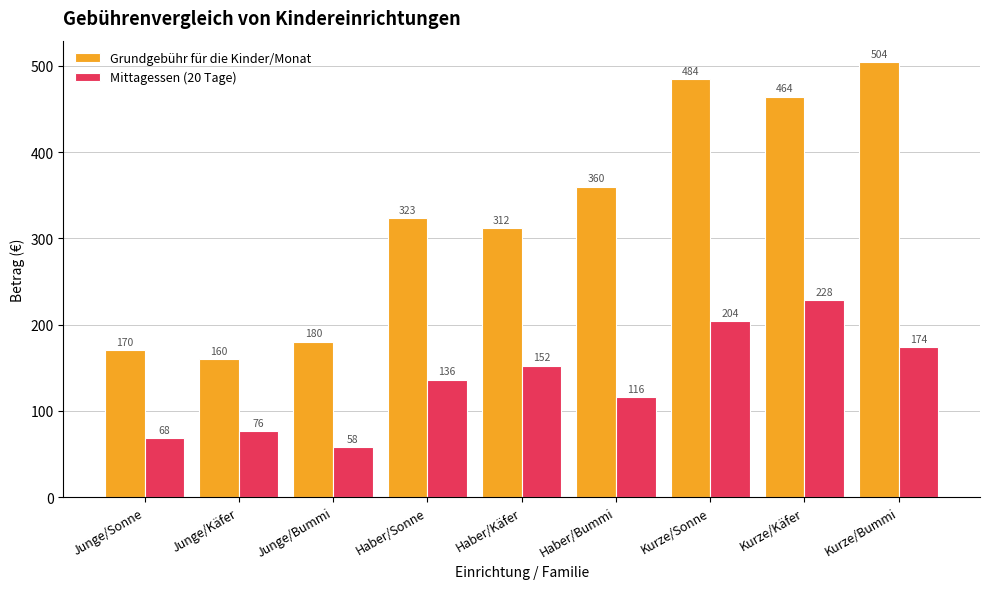

Where is Mittagessen (20 Tage) nearest to the value 143?

Haber/Sonne